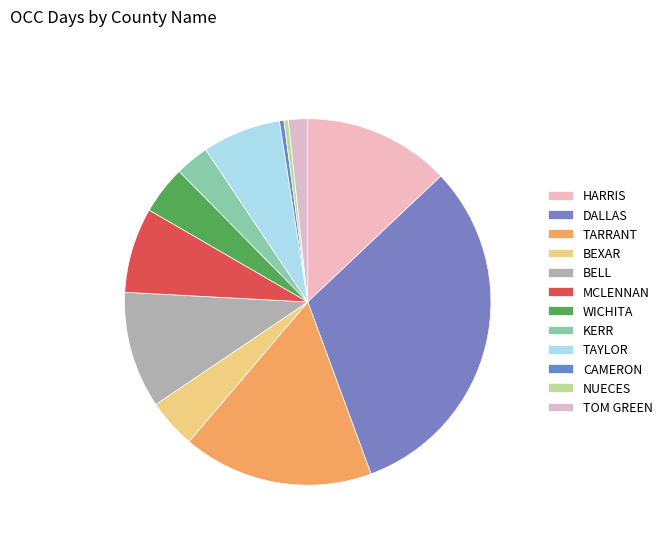

Is it true that DALLAS is 45% of the pie?

False